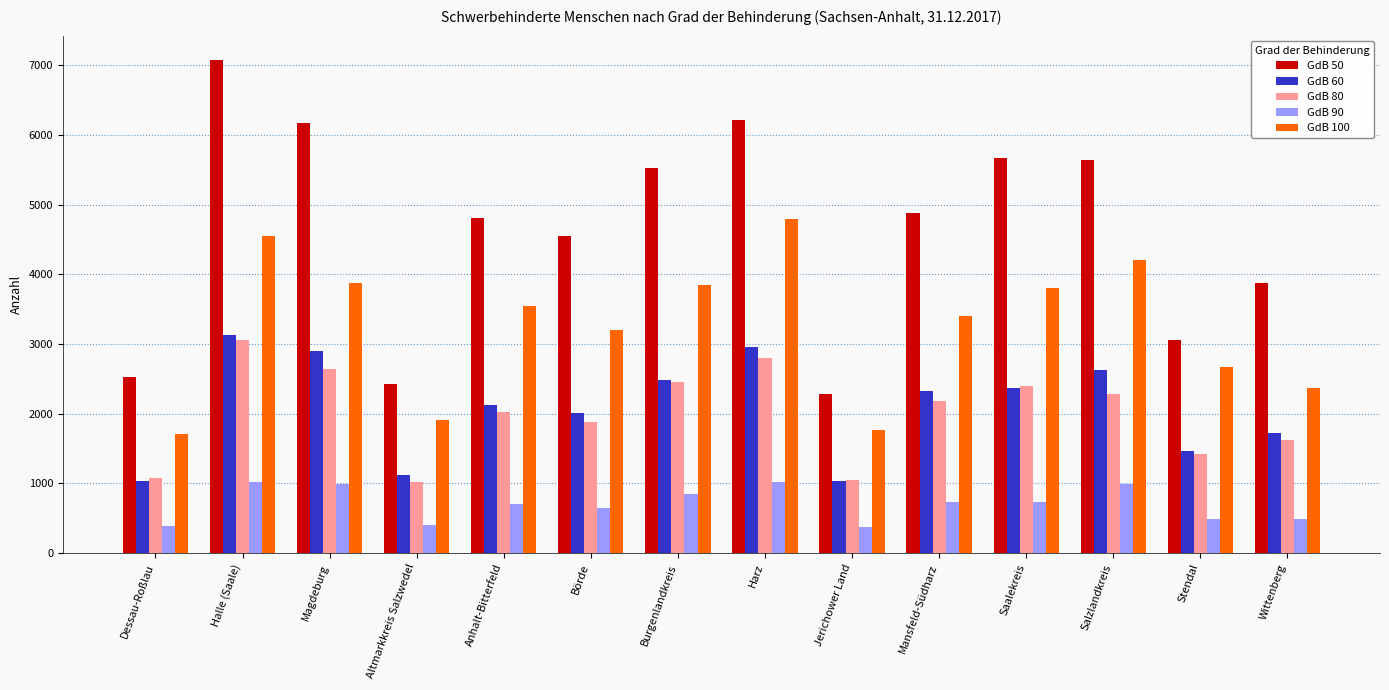

What is the sum of all GdB 80 values?

27926